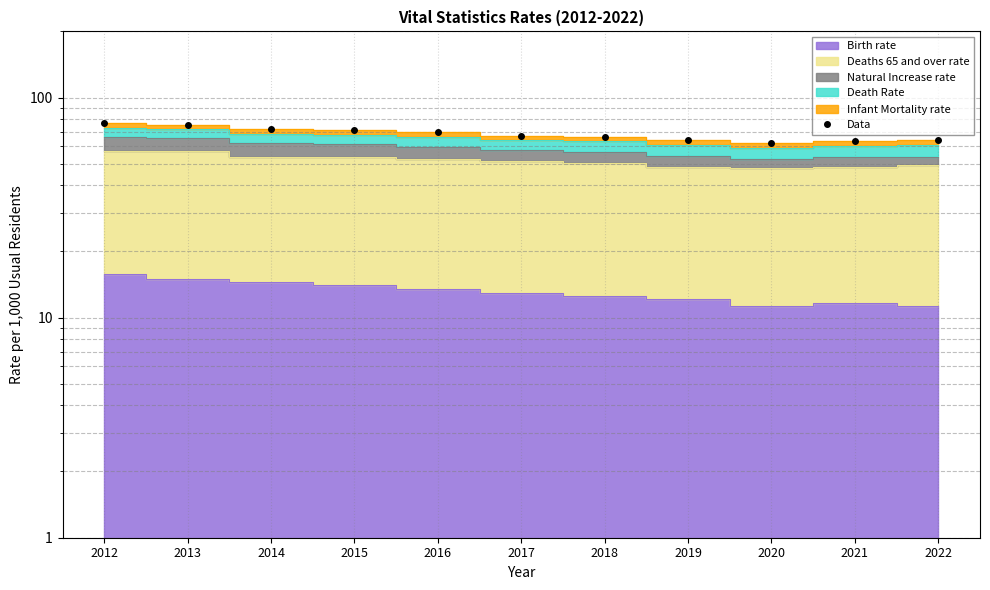

What is the approximate value at 2016?

69.6